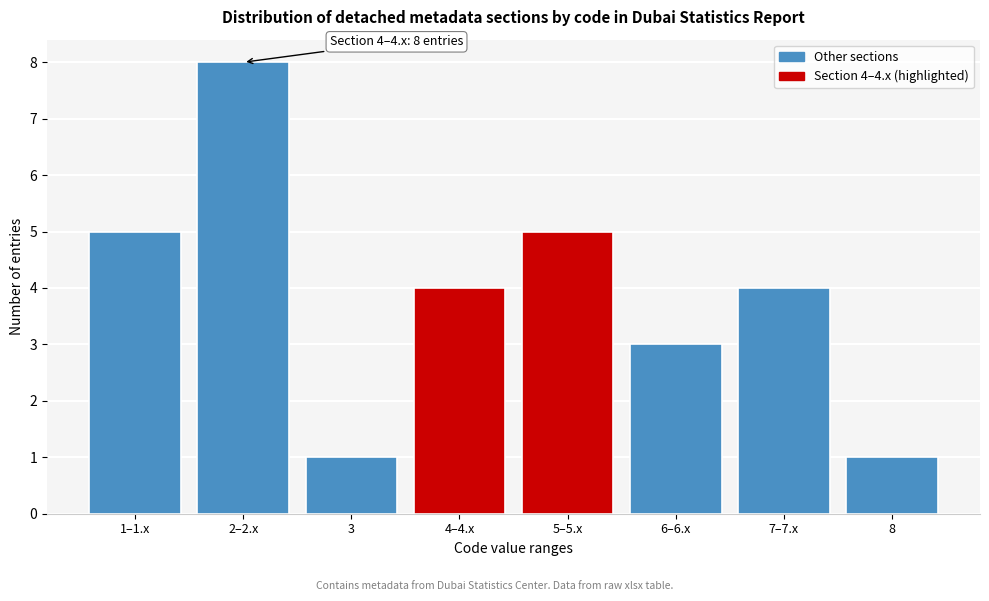

Reading left to right, extract all data points from this chart.

5	8	1	4	5	3	4	1